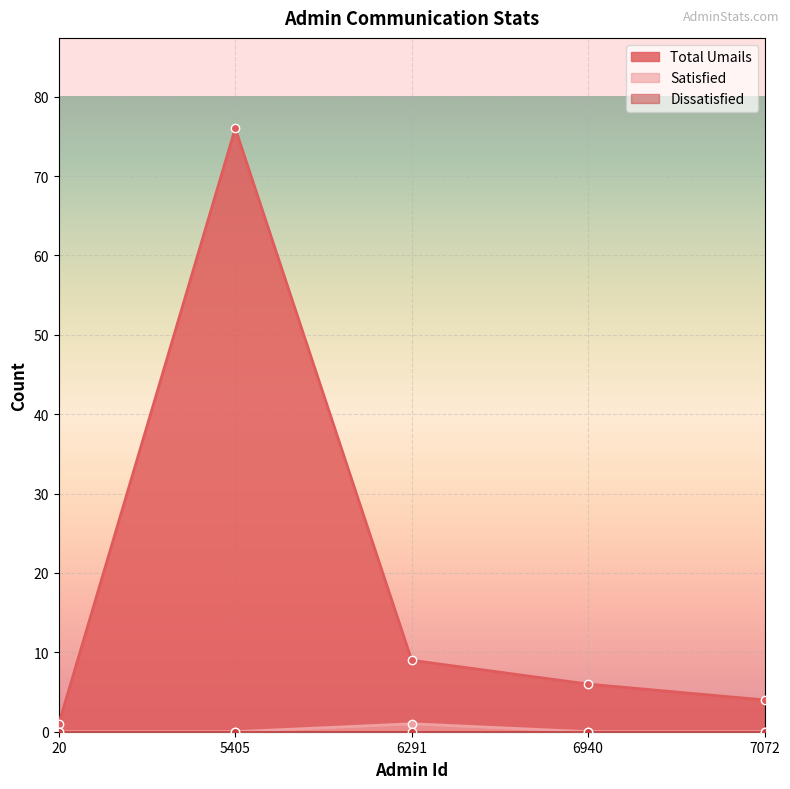

What is the average value of the Total Umails series?

19